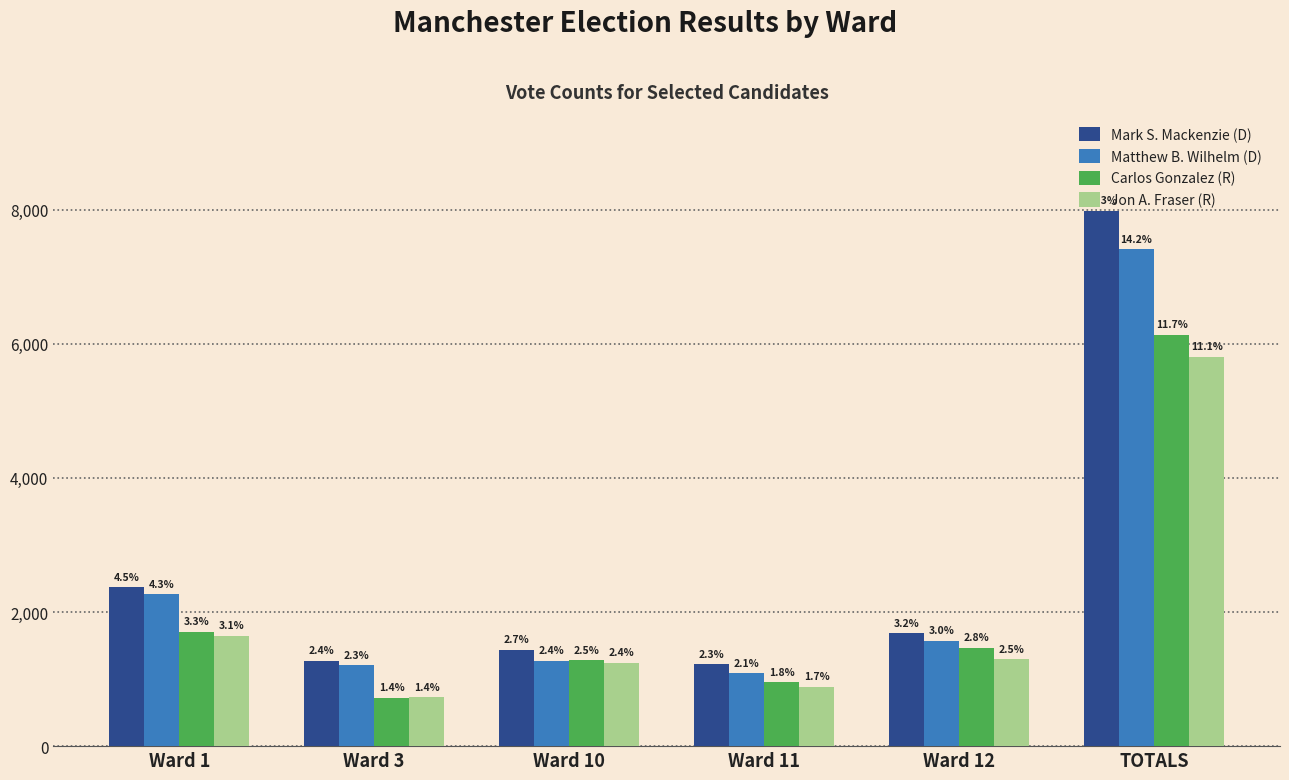

What is the difference between the maximum and second lowest values in the Jon A. Fraser (R) series?

4918